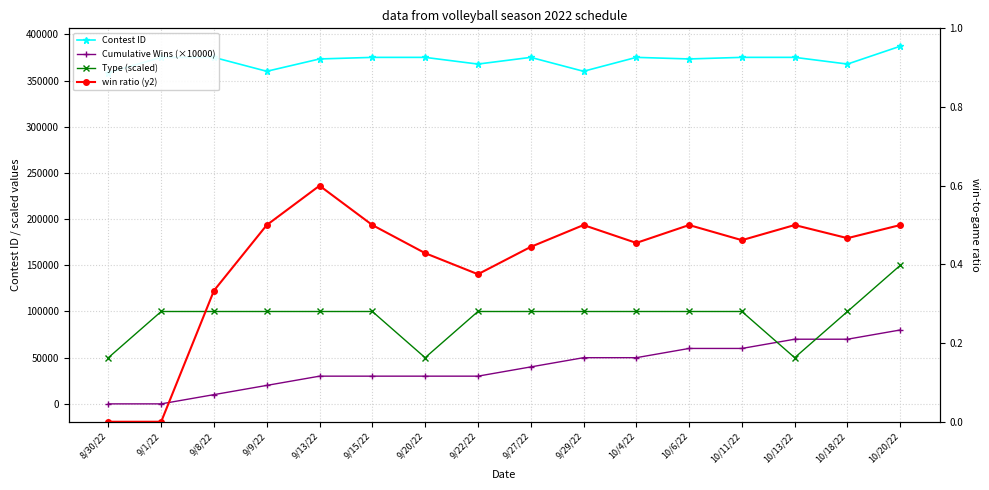

Rank the series at 9/9/22 from highest to lowest value.

Contest ID, Type (scaled), Cumulative Wins (×10000), win ratio (y2)